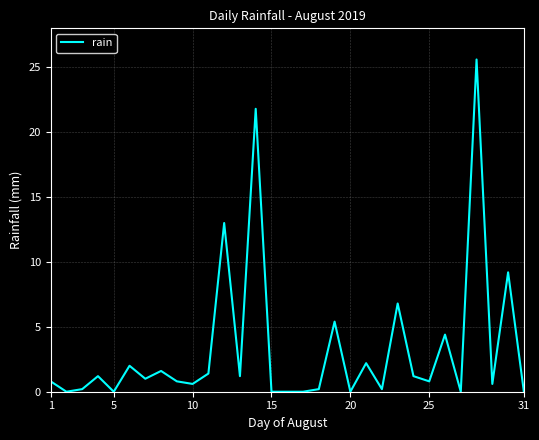

What is the difference between the maximum and minimum values?

25.6